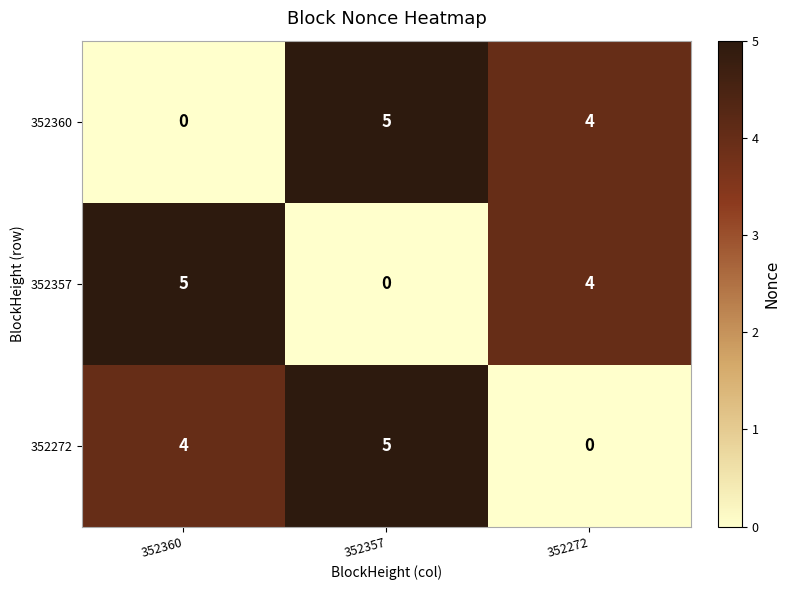

List the labels in order of 352272 value, largest first.

352357, 352360, 352272